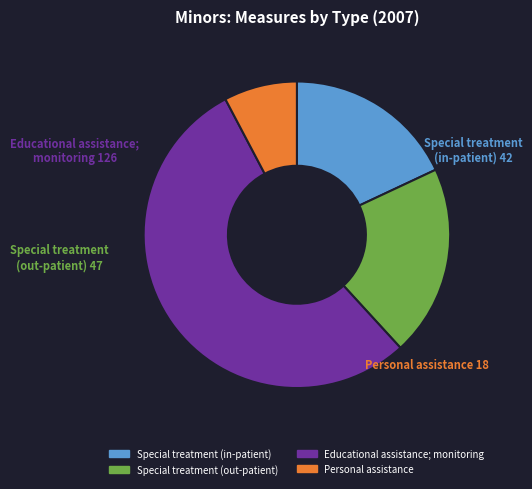

What is the majority slice?

Educational assistance; monitoring